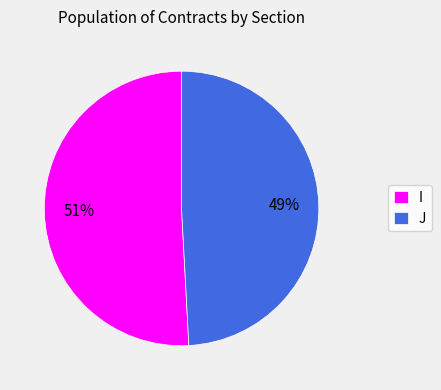

Combined, do I and J account for over 50%?

Yes